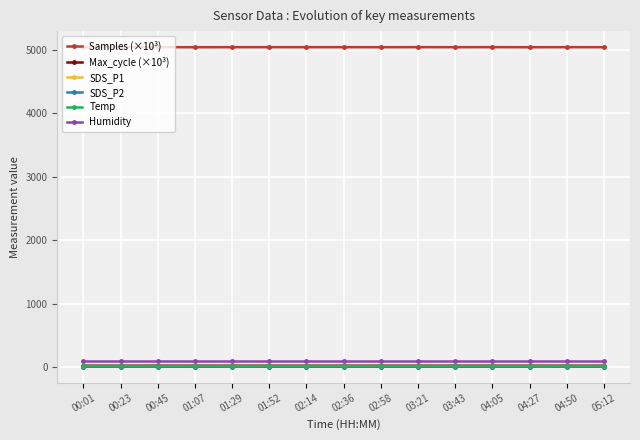

What position from the right is 04:50?

2